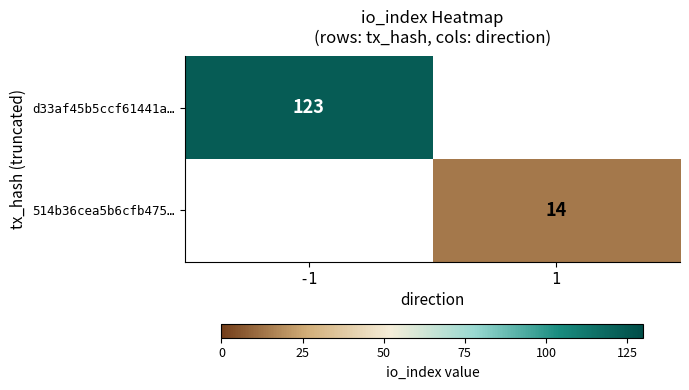

The value of 514b36cea5b6cfb475… at 1 is 9. True or false?

False